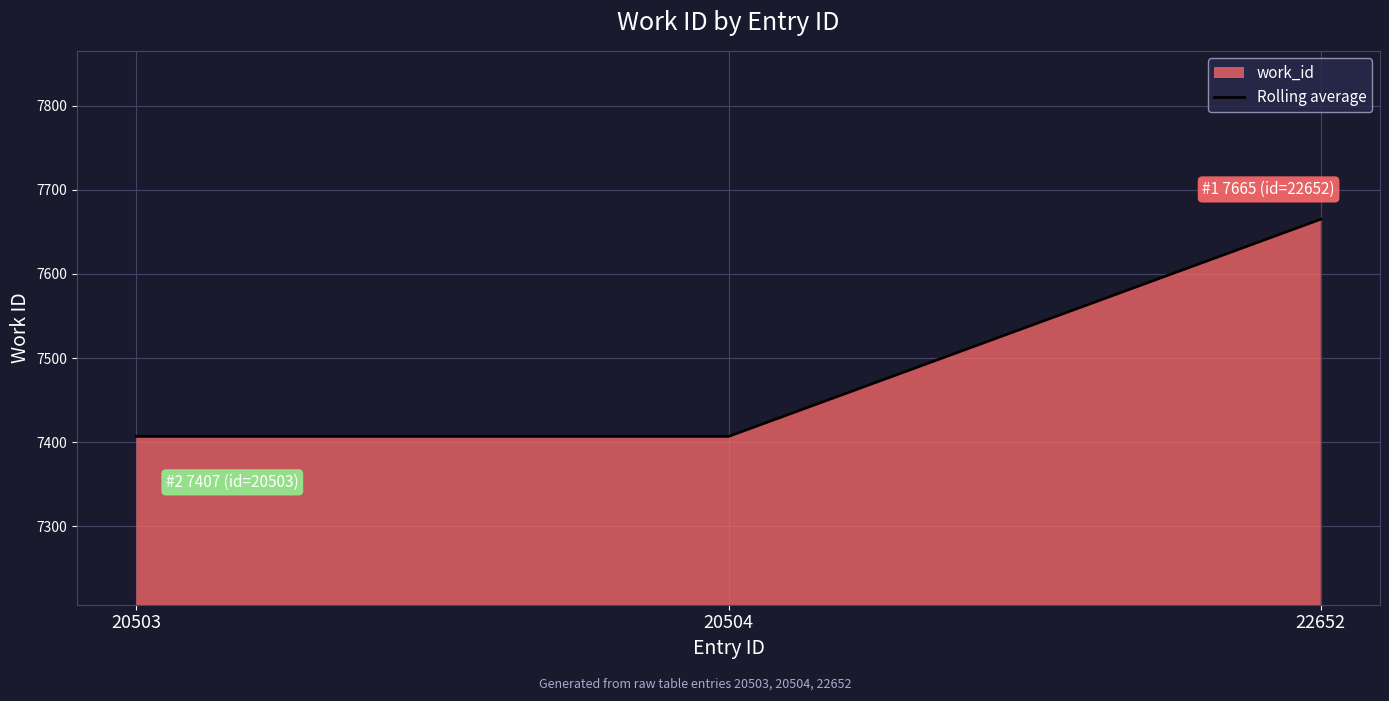

Reading right to left, extract all data points from this chart.

22652=7665	20504=7407	20503=7407